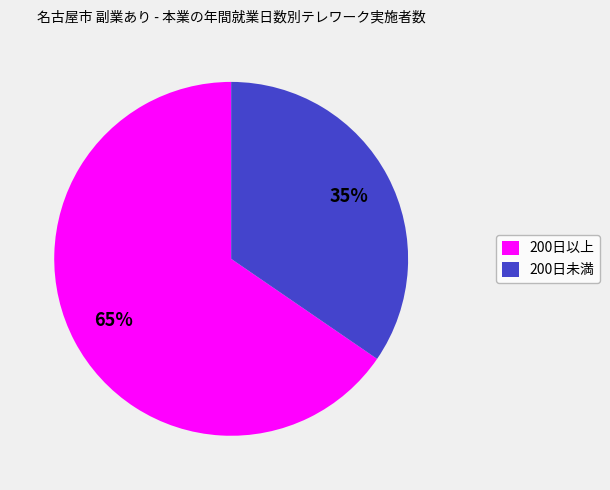

What is the smallest slice in the pie chart?

200日未満